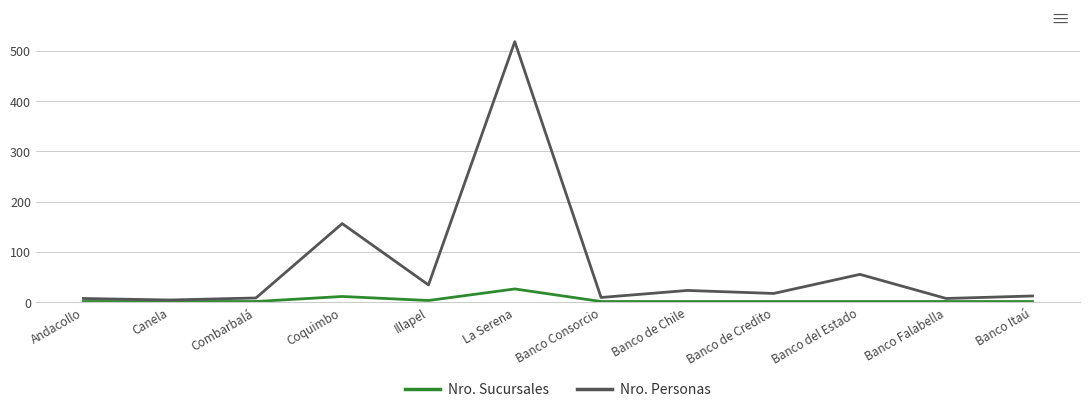

True or false: Nro. Personas has a value of 17 at Banco de Credito.

True